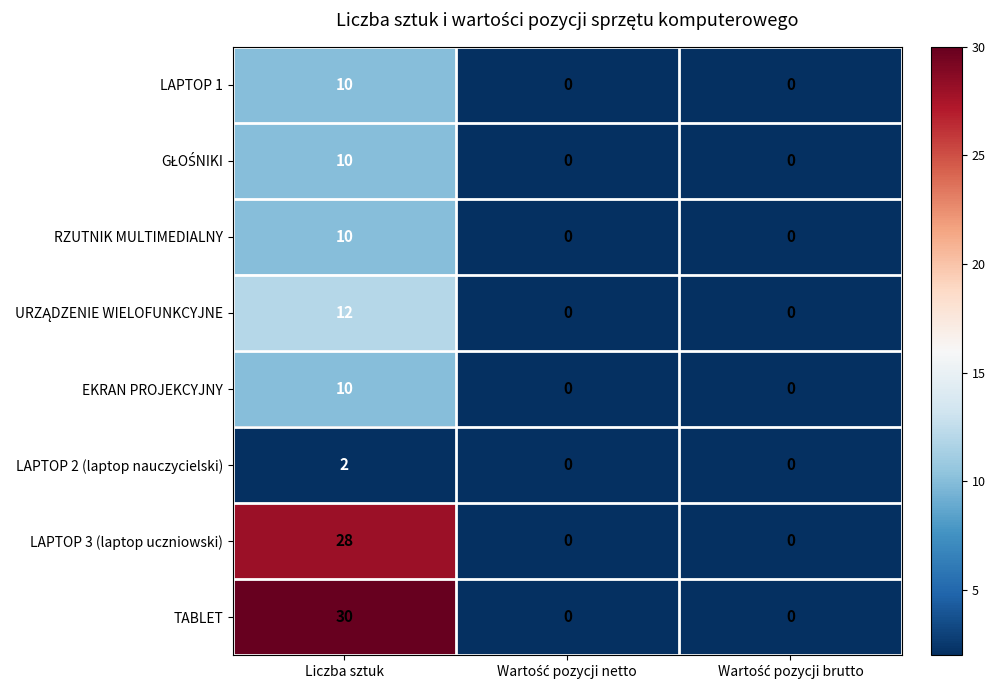

What is the maximum value for TABLET?

30